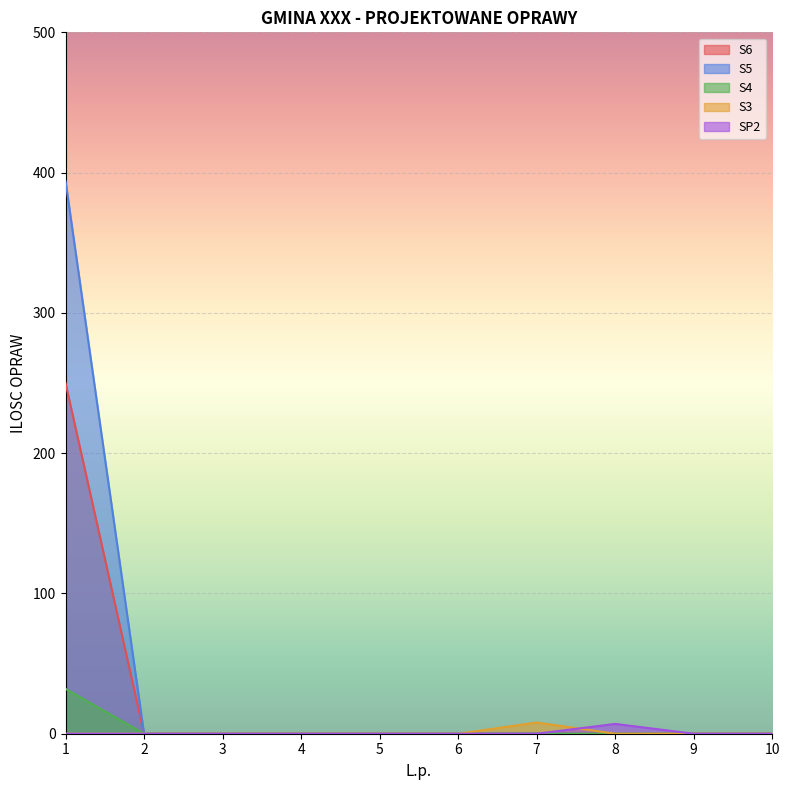

Is the value of S6 at 1 greater than the value of S5 at 5?

Yes